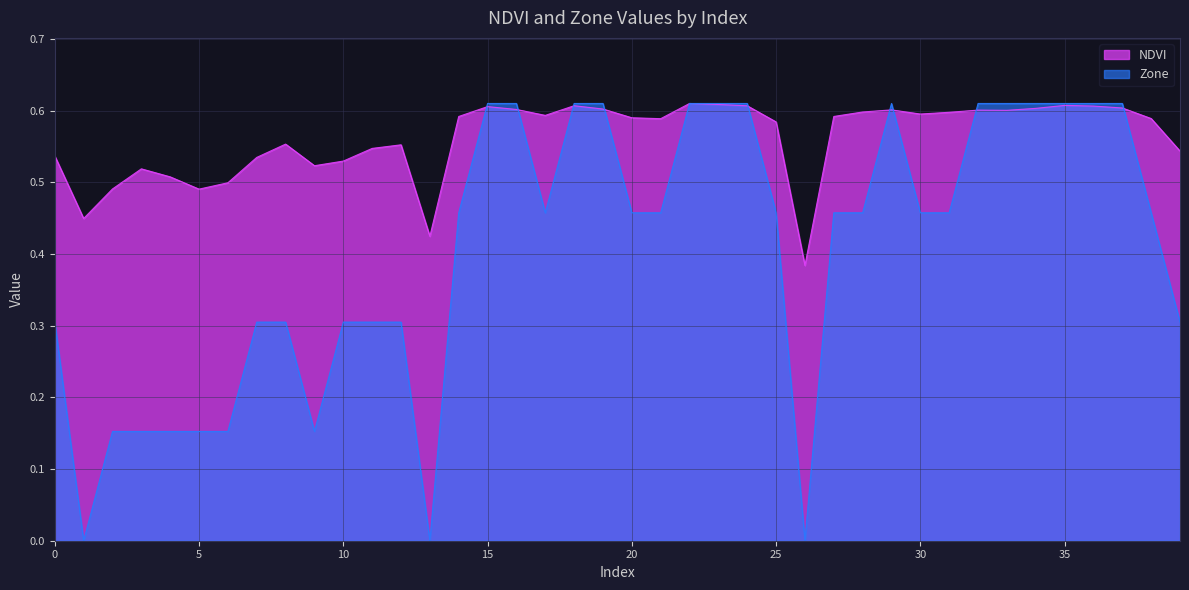

The Zone series shows 0.6 at 38. True or false?

False